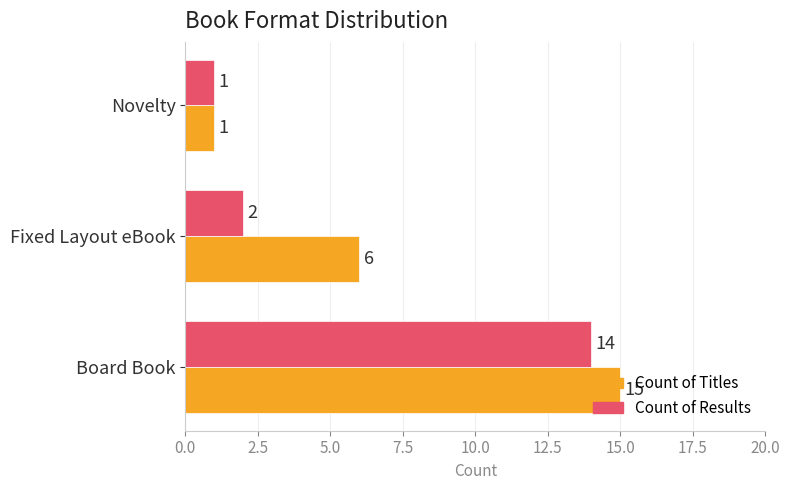

What is the sum of the Count of Titles values at Novelty and Board Book?

16